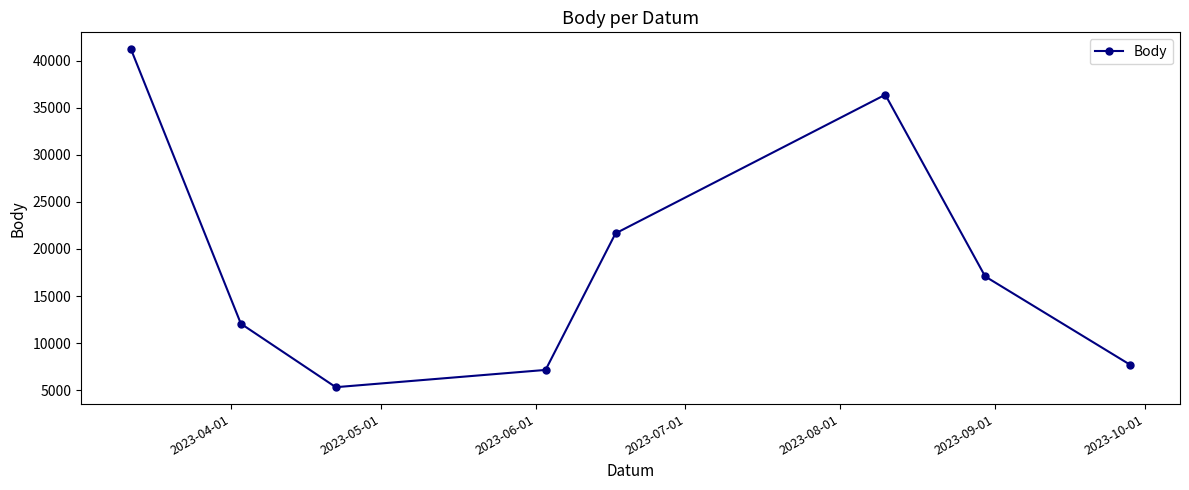

What is the smallest value displayed?

5319